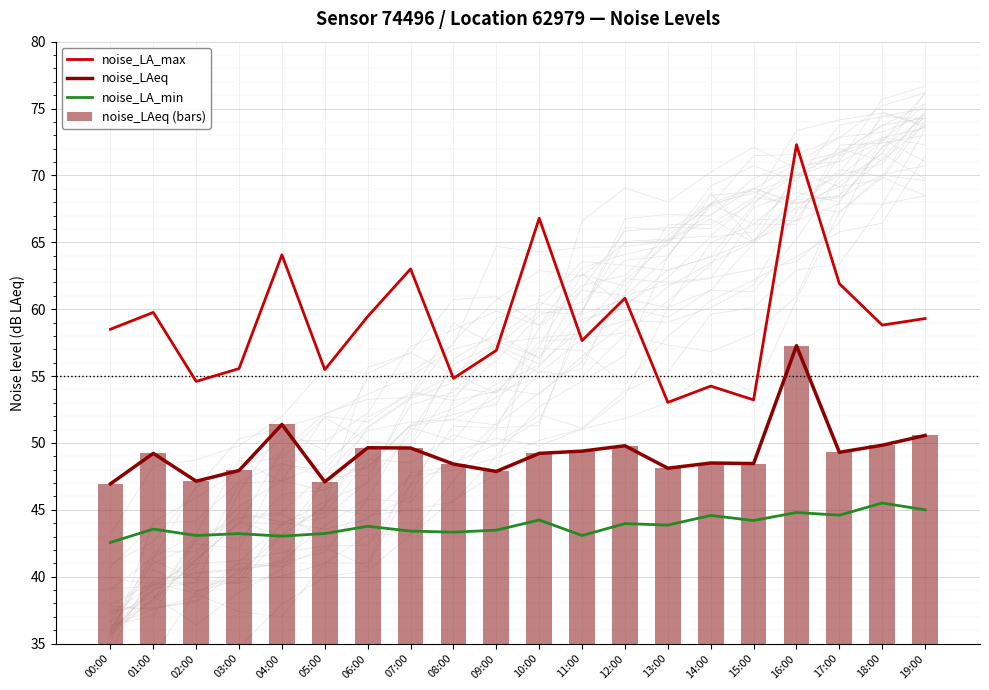

What are all the series names shown in the legend?

noise_LA_max, noise_LAeq, noise_LA_min, noise_LAeq (bars)